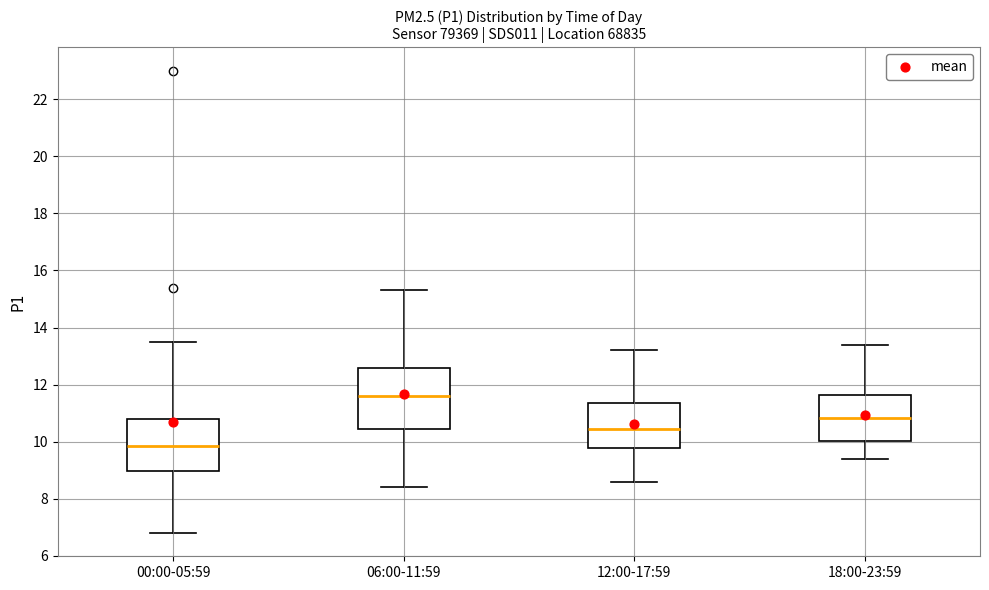

Reading left to right, read every box against the y-axis: the position of its median line, the range the box covers, and the ends of its whiskers. The values are not printed on the chart, so give them approximately, as read against the axis.

00:00-05:59: median 9.8, box 9.0 to 10.8, whiskers 6.8 to 13.6
06:00-11:59: median 11.6, box 10.4 to 12.6, whiskers 8.4 to 15.4
12:00-17:59: median 10.4, box 9.8 to 11.4, whiskers 8.6 to 13.2
18:00-23:59: median 10.8, box 10.0 to 11.6, whiskers 9.4 to 13.4